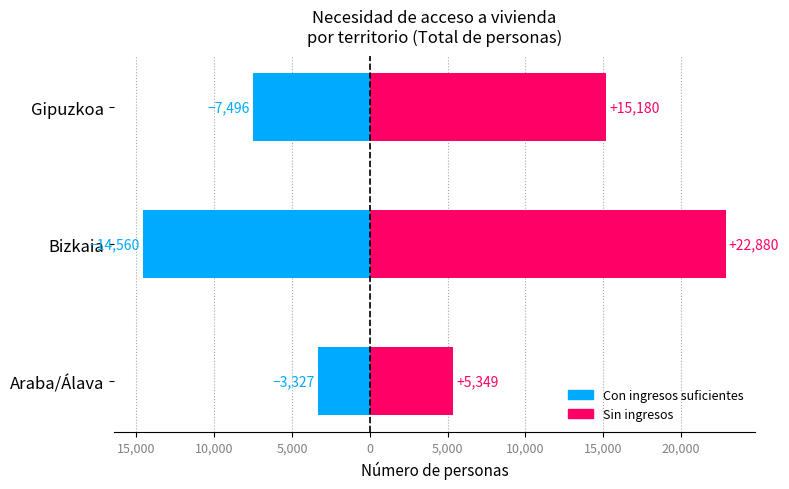

List the series in order of their overall mean, highest first.

Sin ingresos, Con ingresos suficientes